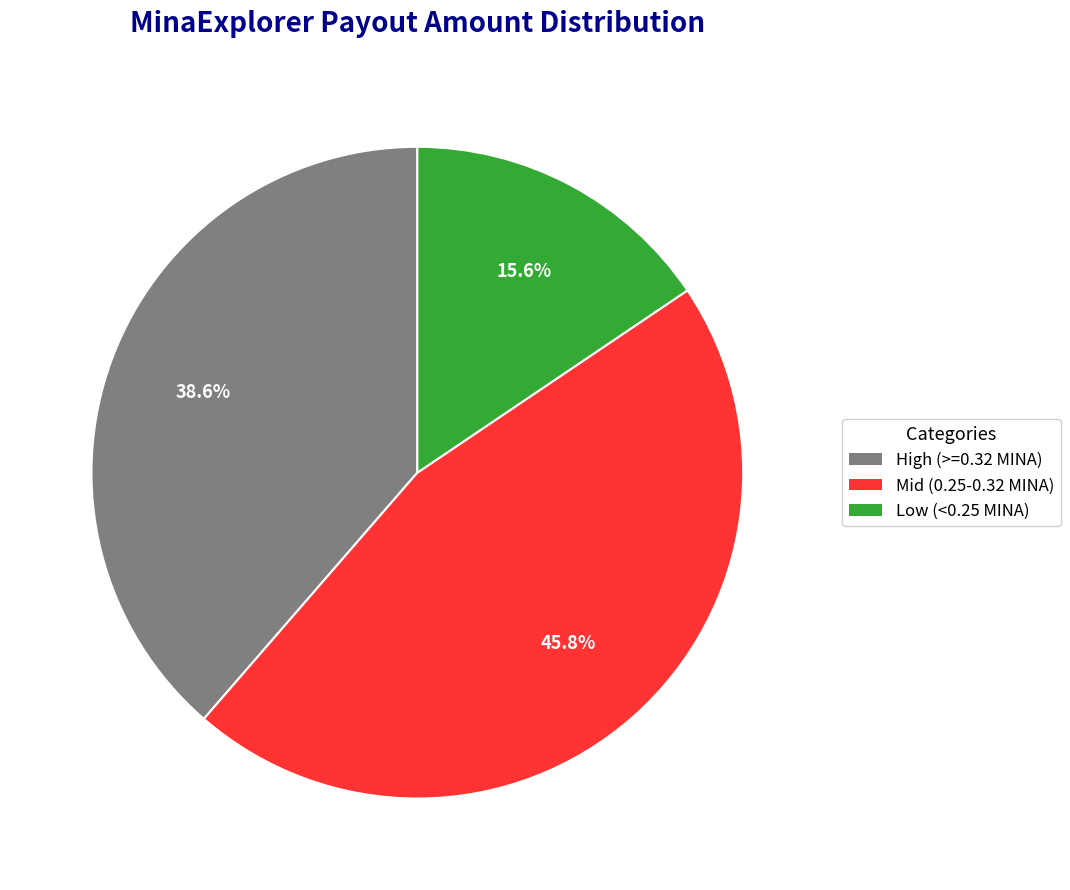

To the nearest percent, what is the difference between the largest and smallest slice percentages?

30%